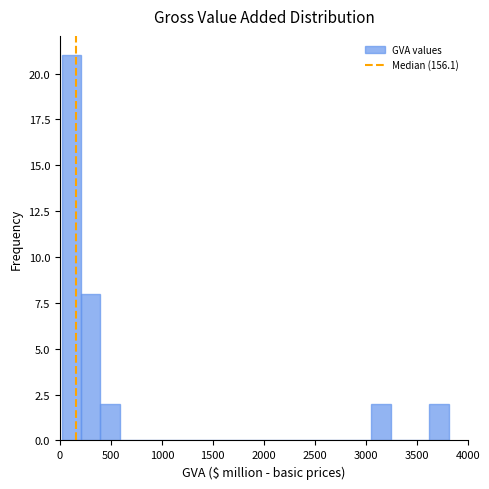

Around what value on the x-axis is the tallest bar? Give the approximate position of its centre, as read against the axis.

100